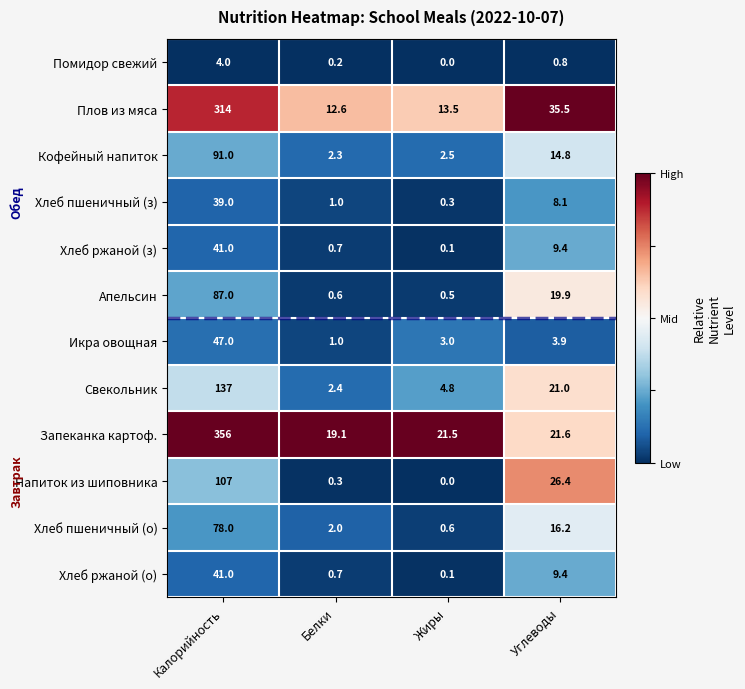

What is the average value of the Хлеб пшеничный (о) series?

24.2